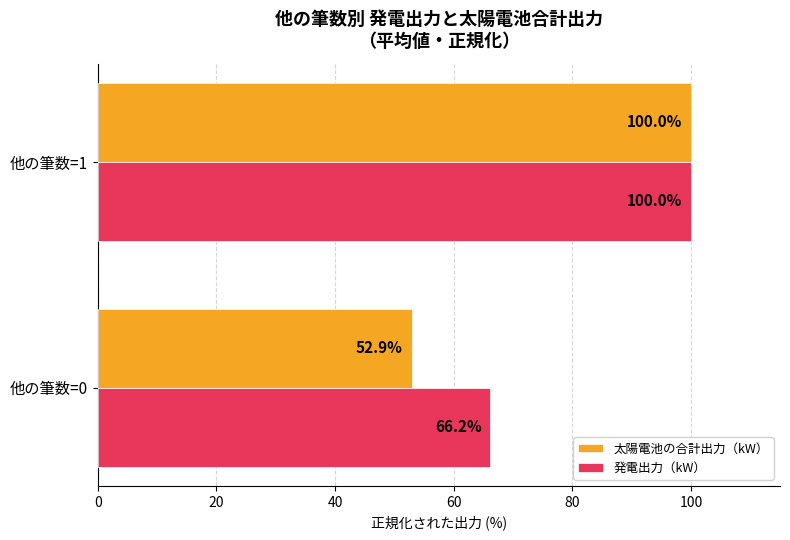

What is the lowest value of the 太陽電池の合計出力（kW） series?

52.9